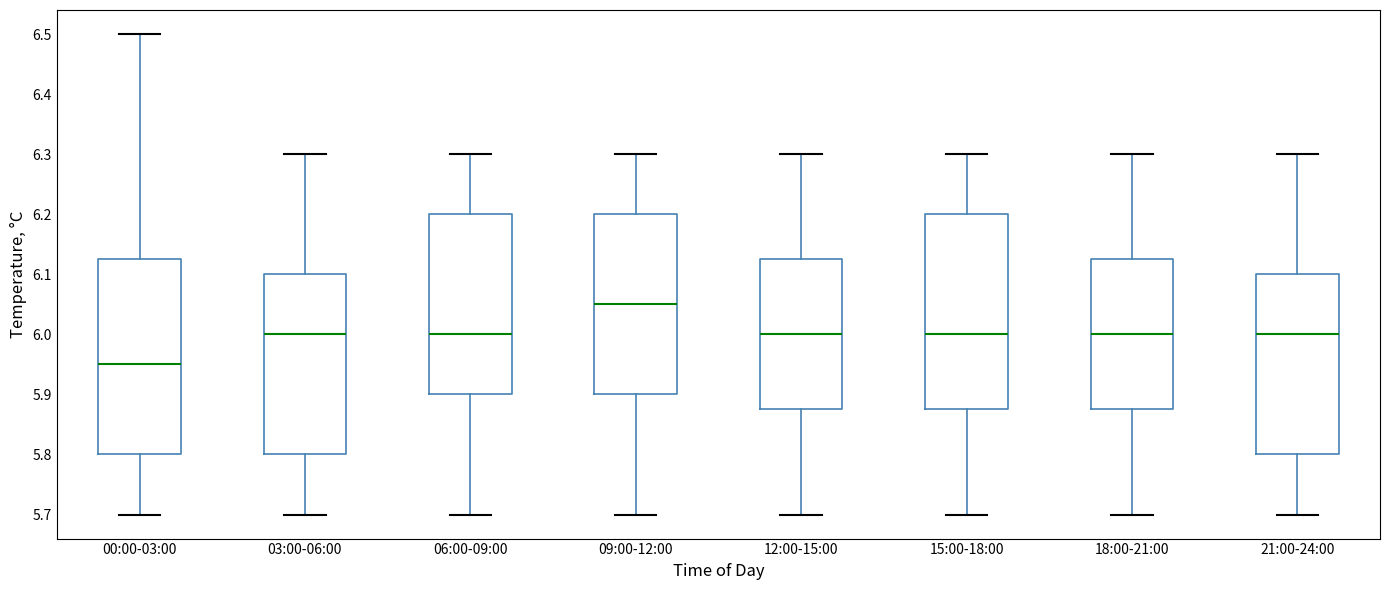

Reading left to right, read every box against the y-axis: the position of its median line, the range the box covers, and the ends of its whiskers. The values are not printed on the chart, so give them approximately, as read against the axis.

00:00-03:00: median 5.95, box 5.80 to 6.13, whiskers 5.70 to 6.50
03:00-06:00: median 6.00, box 5.80 to 6.10, whiskers 5.70 to 6.30
06:00-09:00: median 6.00, box 5.90 to 6.20, whiskers 5.70 to 6.30
09:00-12:00: median 6.05, box 5.90 to 6.20, whiskers 5.70 to 6.30
12:00-15:00: median 6.00, box 5.88 to 6.13, whiskers 5.70 to 6.30
15:00-18:00: median 6.00, box 5.88 to 6.20, whiskers 5.70 to 6.30
18:00-21:00: median 6.00, box 5.88 to 6.13, whiskers 5.70 to 6.30
21:00-24:00: median 6.00, box 5.80 to 6.10, whiskers 5.70 to 6.30